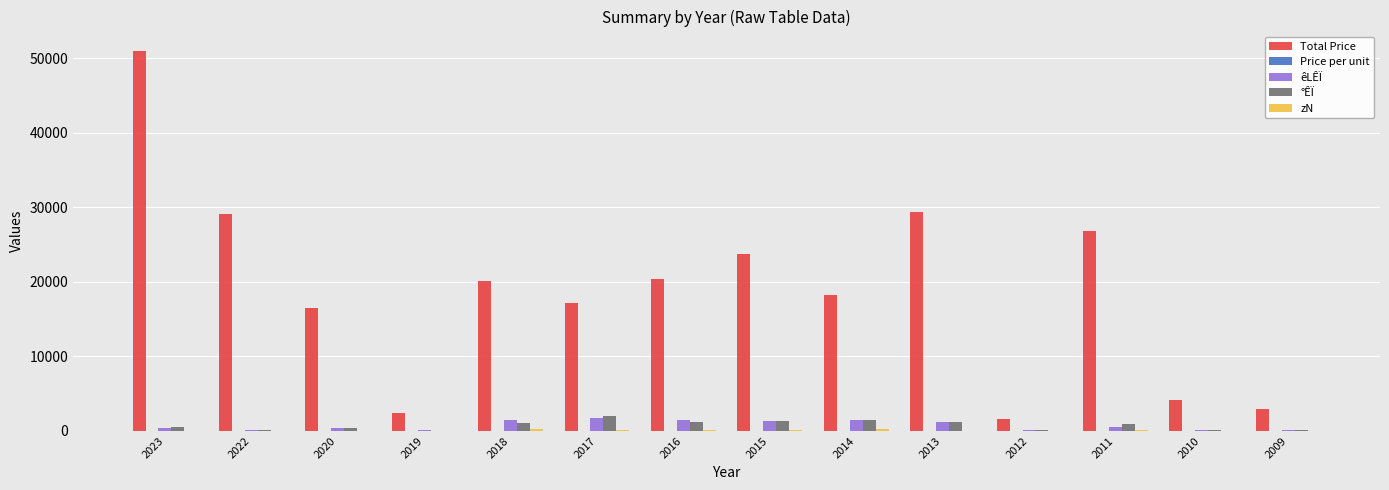

Between 2013 and 2012, which series saw the biggest shift?

Total Price